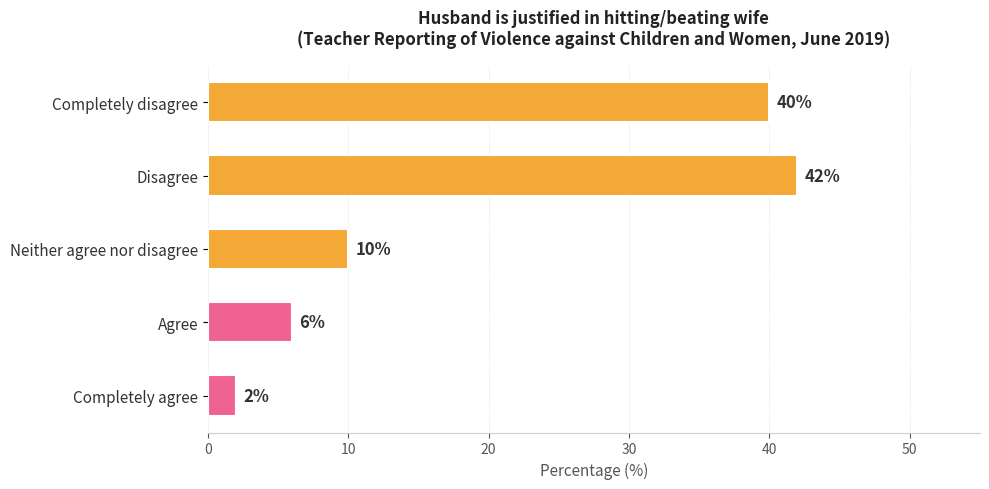

Where is the data nearest to the value 22?

Neither agree nor disagree